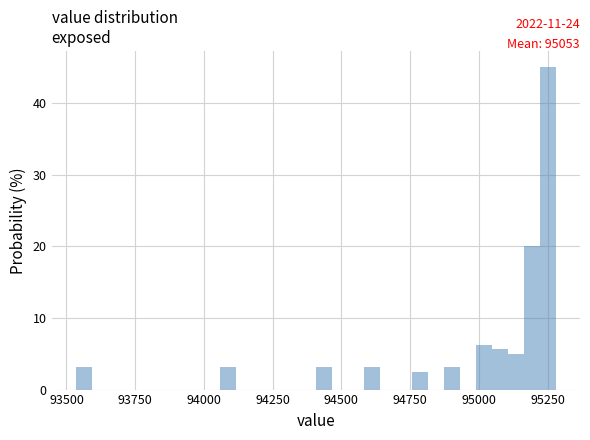

Read against the x-axis, roughly where is the centre of the tallest bar?

95250